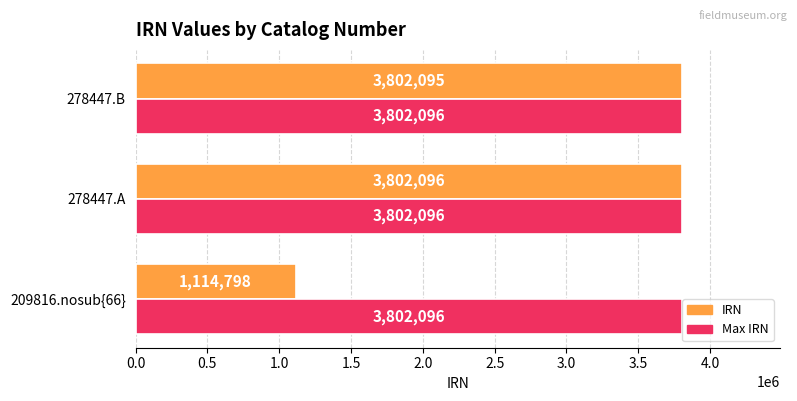

Rank the series at 209816.nosub{66} from highest to lowest value.

Max IRN, IRN